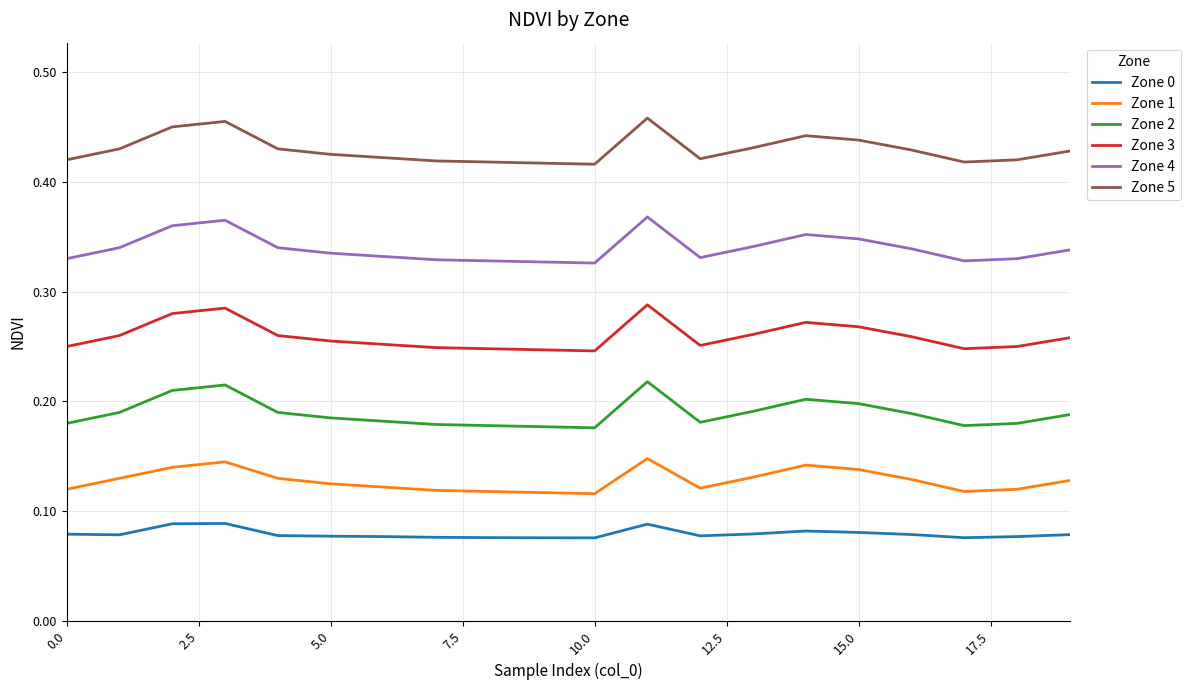

Rank the series by their maximum value, from highest to lowest.

Zone 5, Zone 4, Zone 3, Zone 2, Zone 1, Zone 0